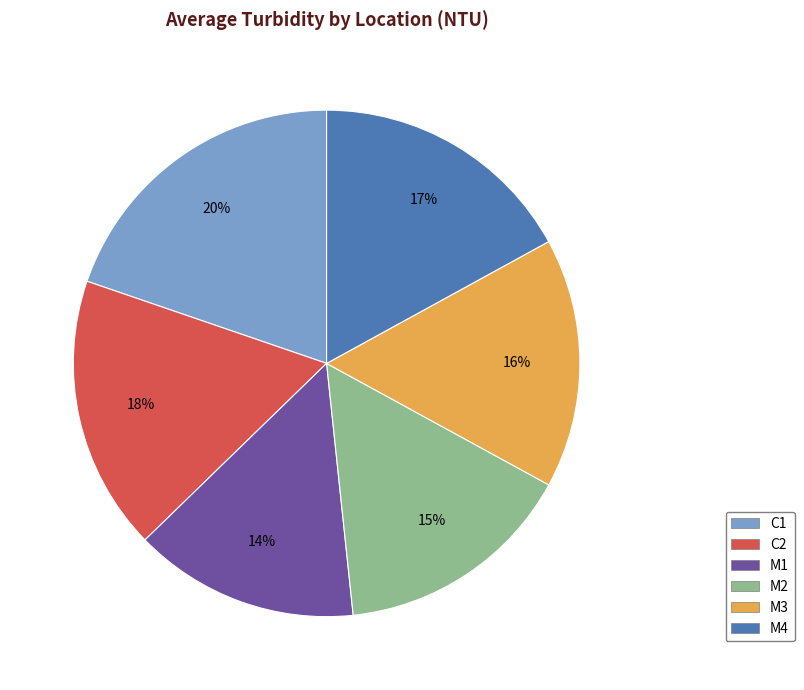

What is the largest slice in the pie chart?

C1